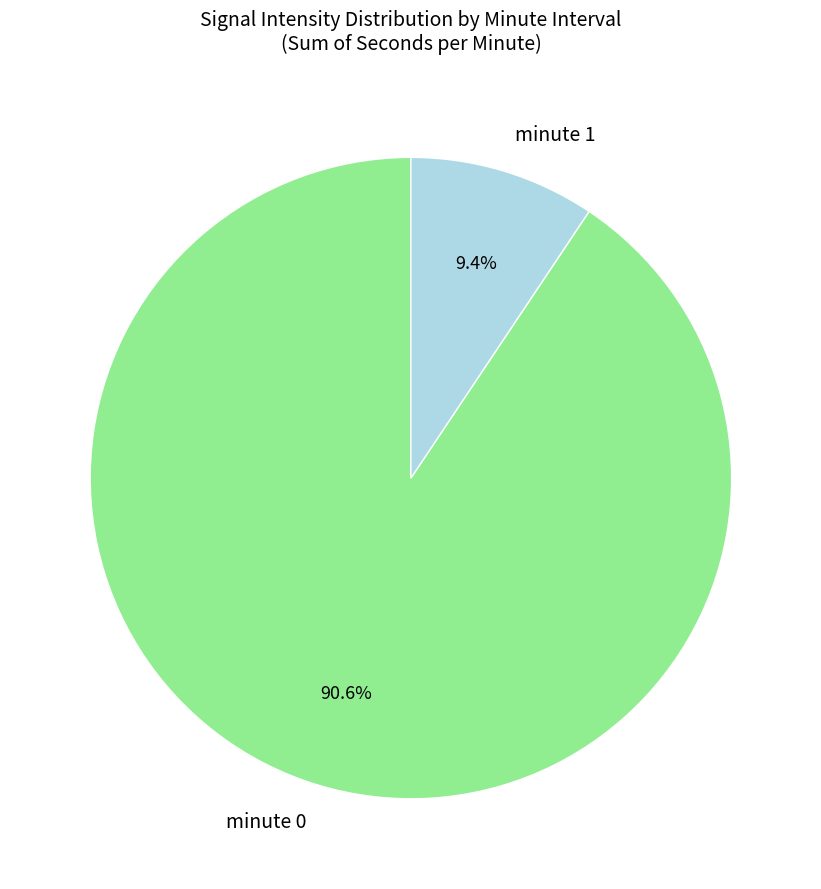

Is there any slice that represents more than half of the pie?

Yes